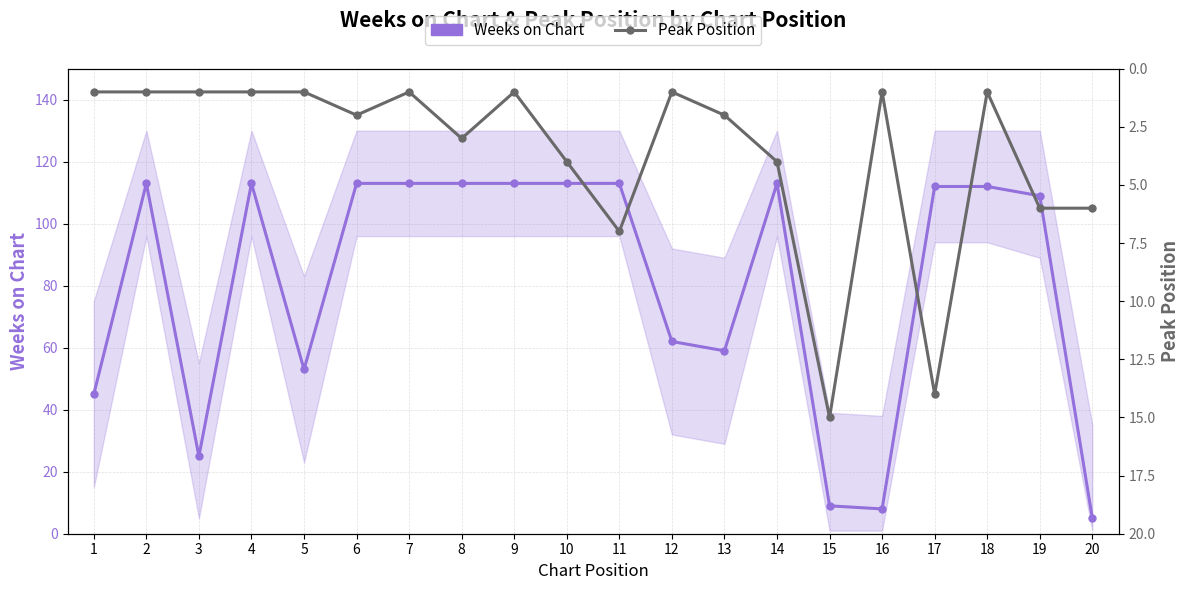

After their last crossing, which series has the higher values: Weeks on Chart or Peak Position?

Peak Position